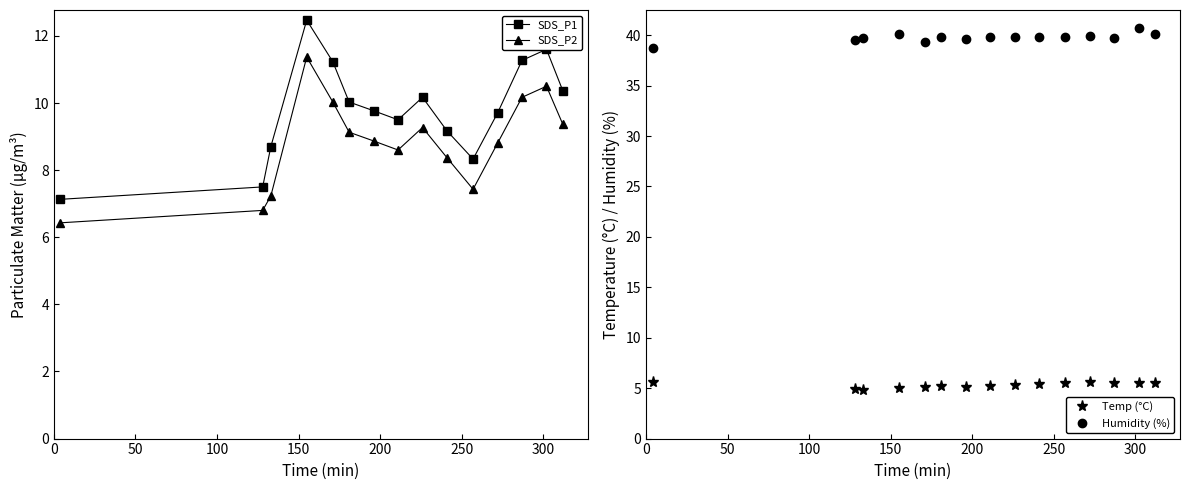

What is the value of the SDS_P2 point at the 3rd from the left?

7.2